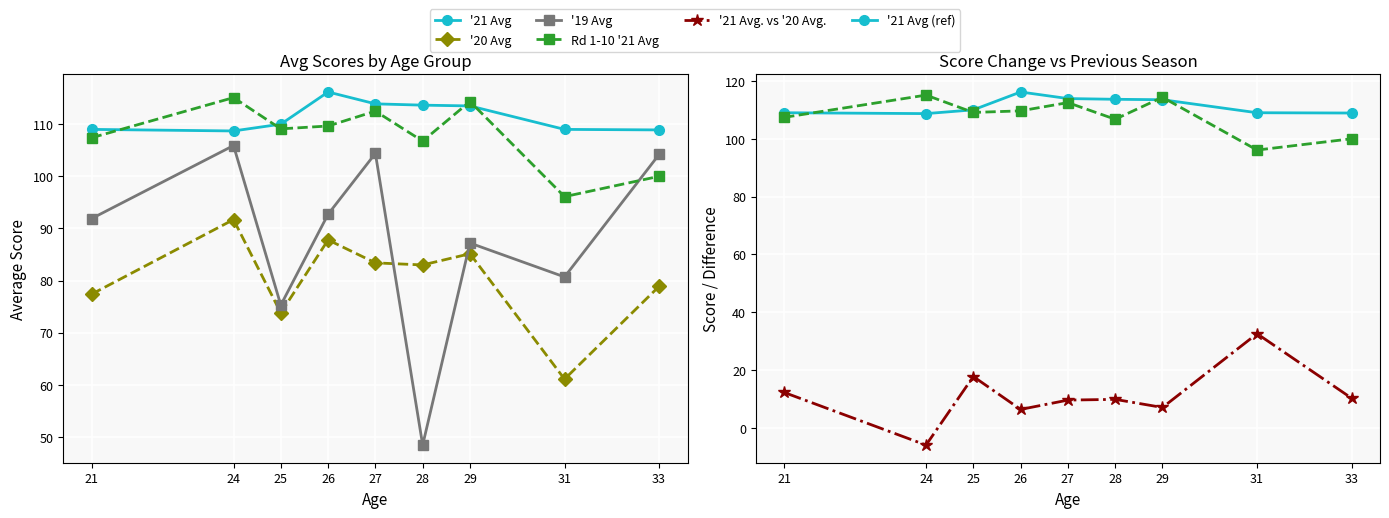

True or false: '21 Avg (ref) and '21 Avg. vs '20 Avg. cross at least once.

False